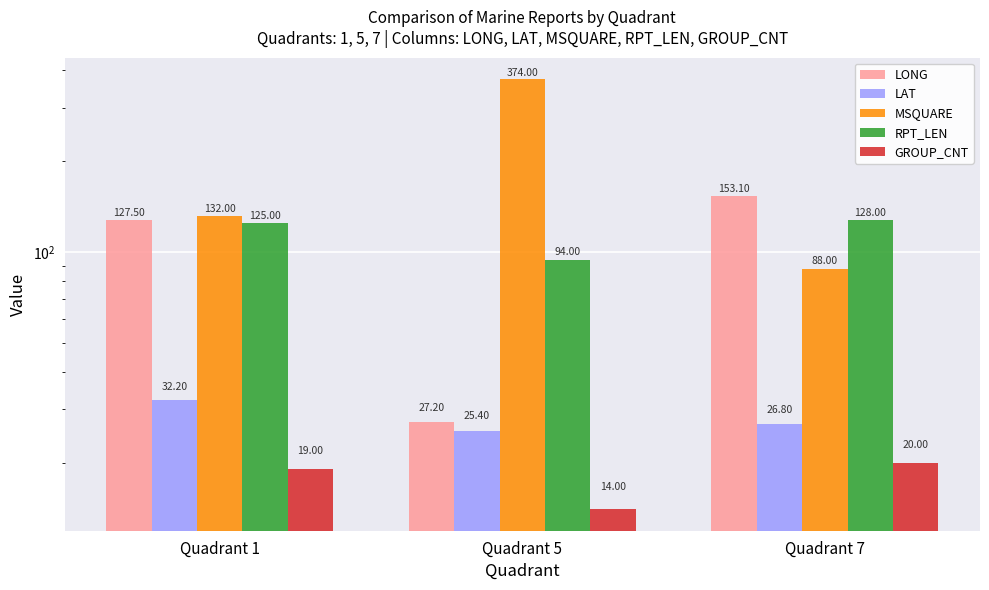

How many data points in LAT are above 26?

2